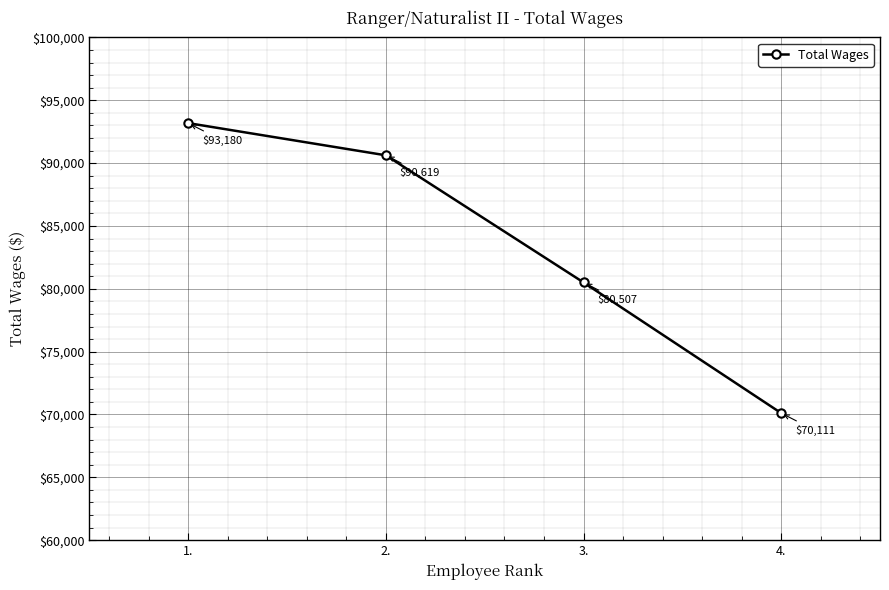

What is the label of the 1st point from the right?

4.